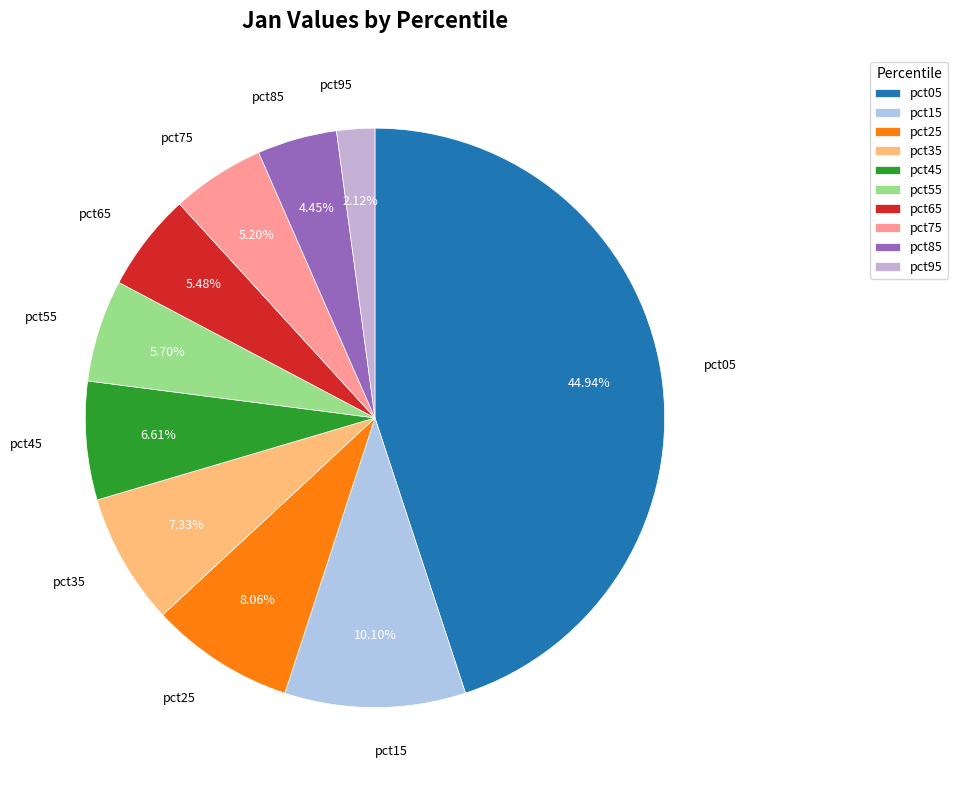

Is pct15 the majority of the pie?

No